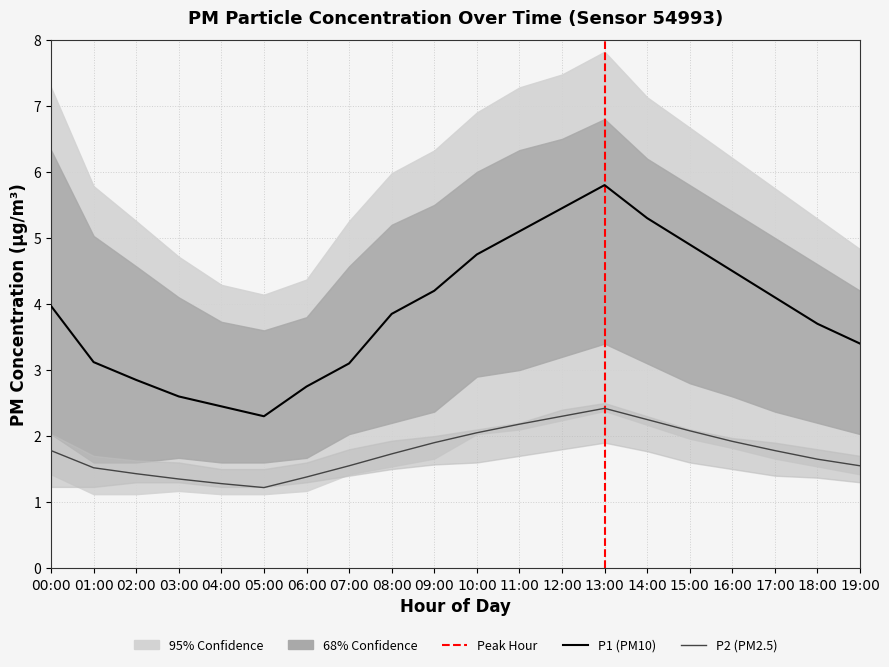

True or false: P2 and P1 cross at least once.

False